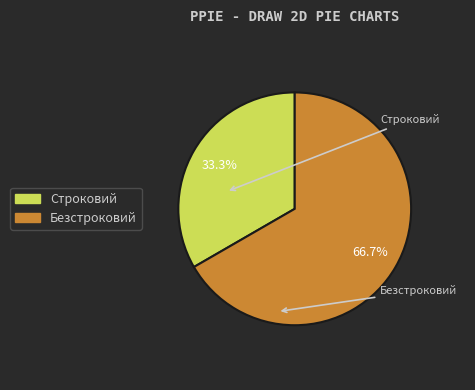

What is the ratio of the value at Строковий to the value at Безстроковий?

0.5